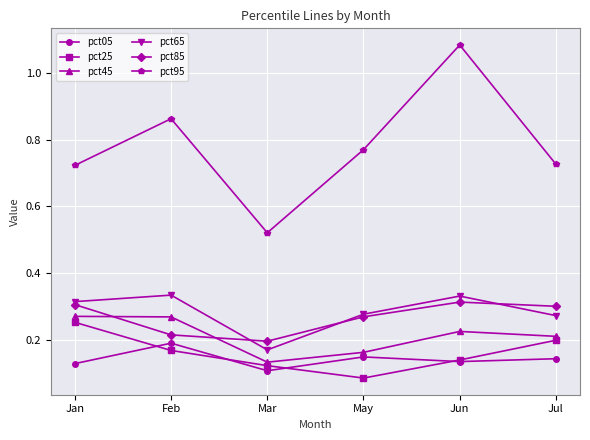

What is the label of the 6th point from the left?

Jul